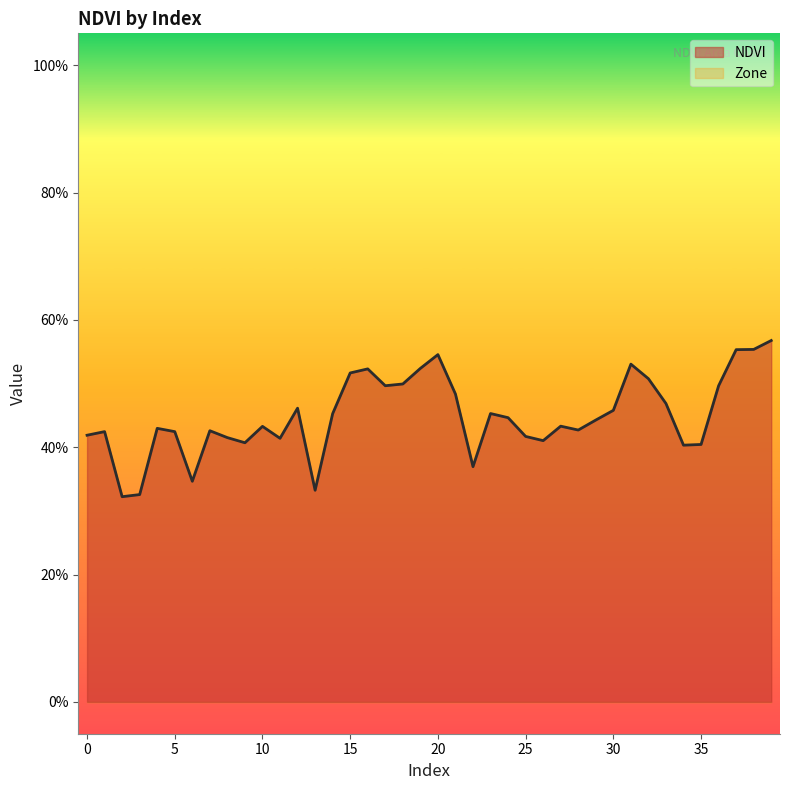

The value at 3 is 0.5. True or false?

False